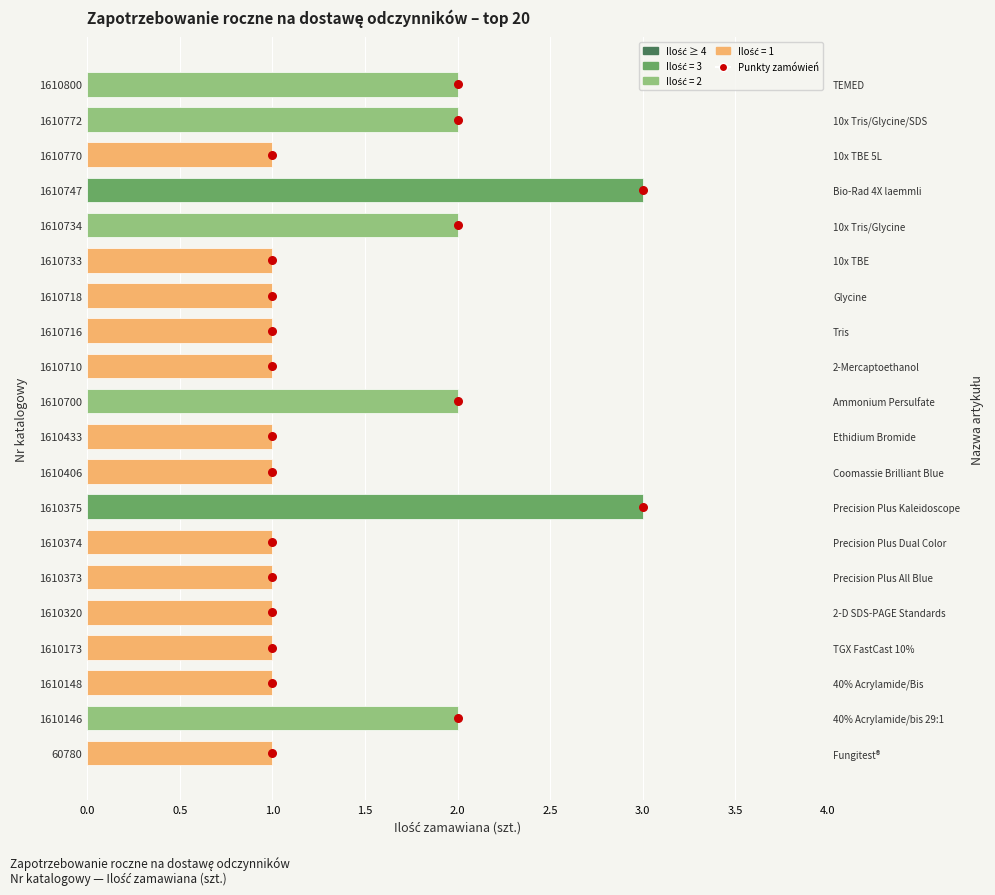

Which series reaches the maximum Y coordinate?

Punkty